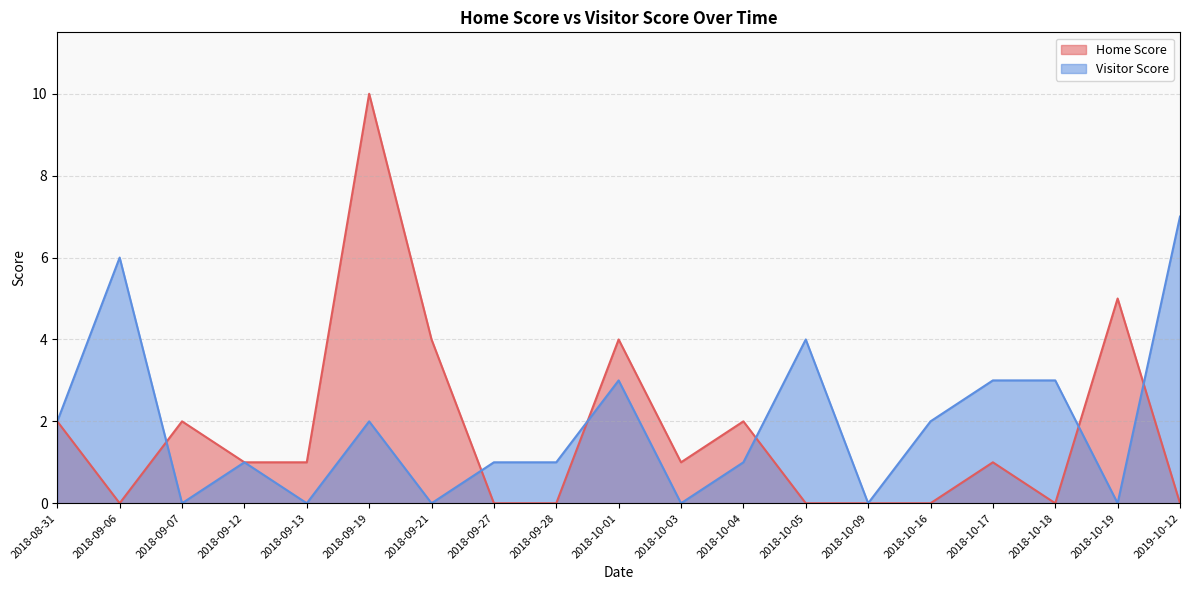

Which series has the largest total across all categories?

Visitor Score